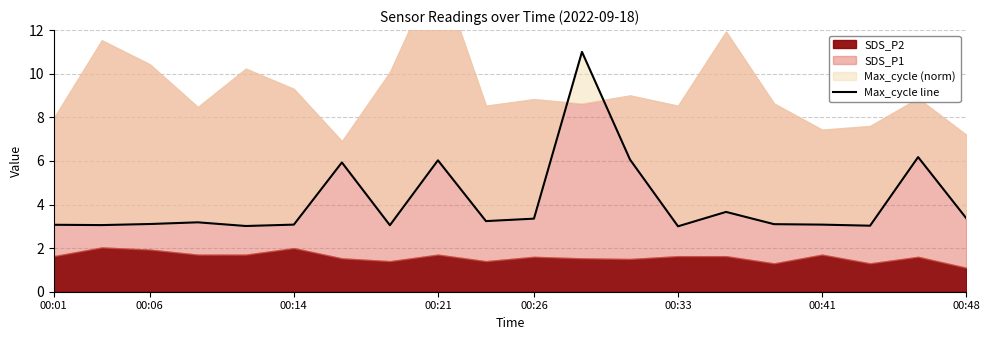

Is it true that the value at 00:06 is 5.3?

False